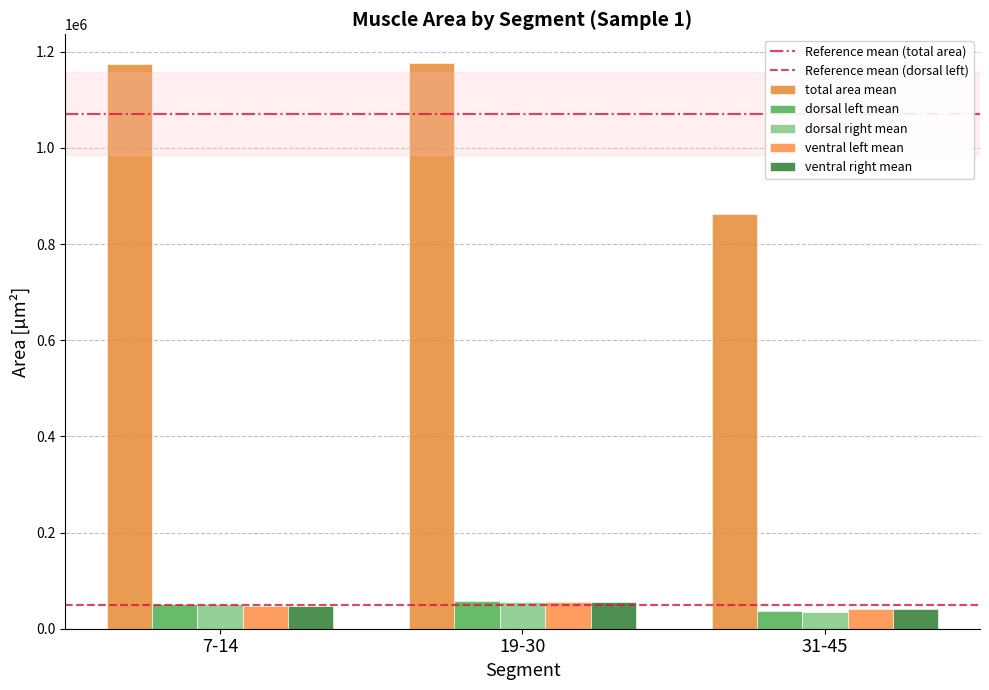

Are the bars horizontal?

No